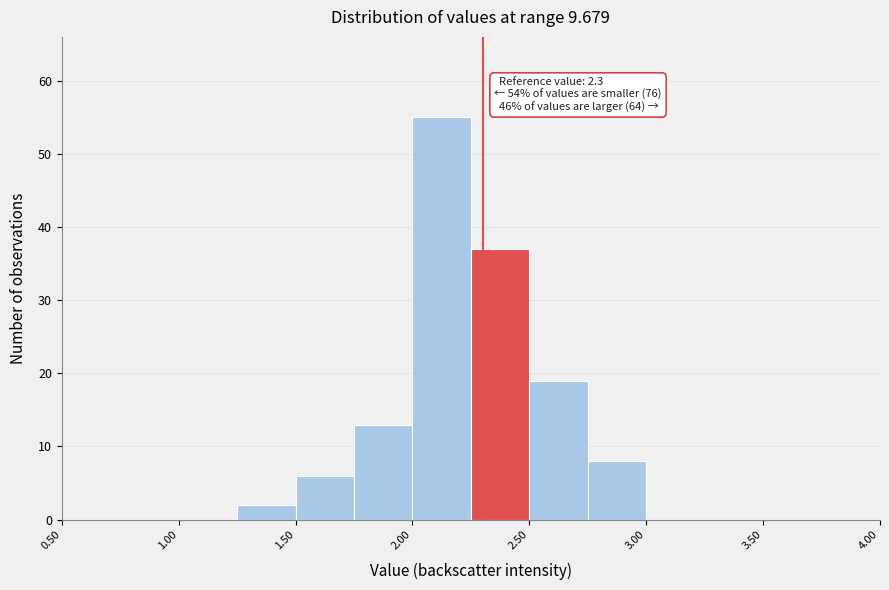

Which range on the x-axis has the tallest bar?

2.00 to 2.25